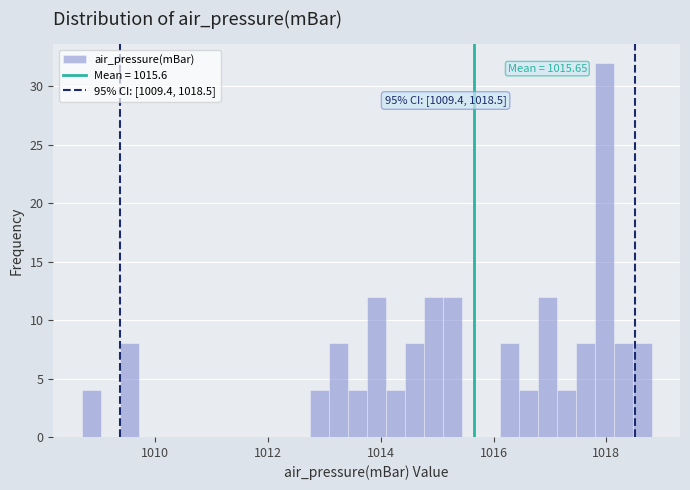

Around what value on the x-axis is the tallest bar? Give the approximate position of its centre, as read against the axis.

1018.0